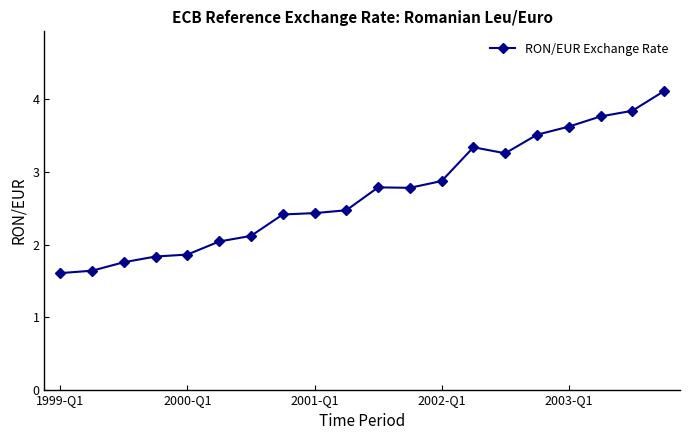

Count the number of values greater than 2.

15